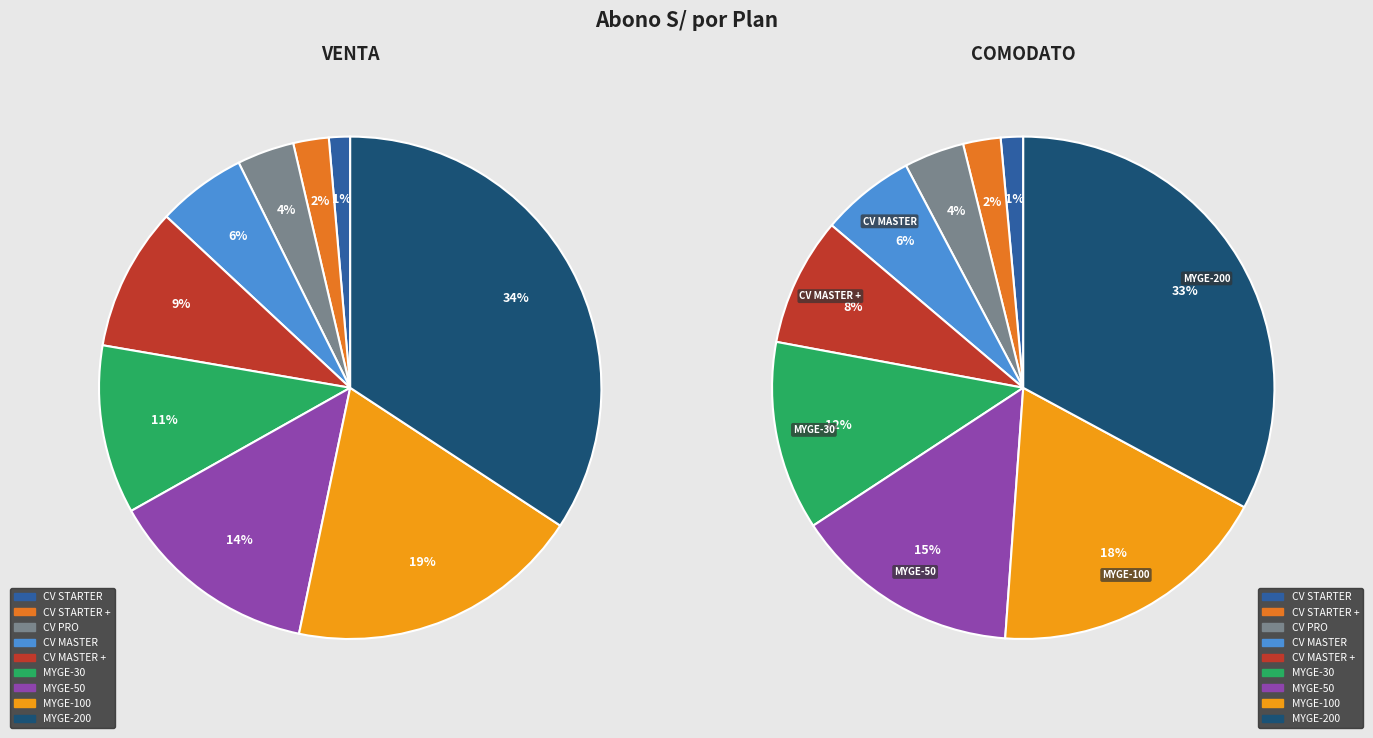

To the nearest percent, what is the average slice percentage?

11%